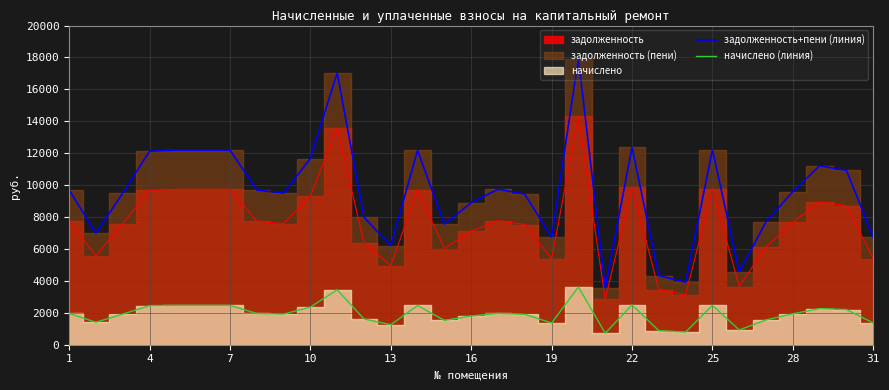

What is the lowest value of the задолженность+пени (линия) series?

3560.9